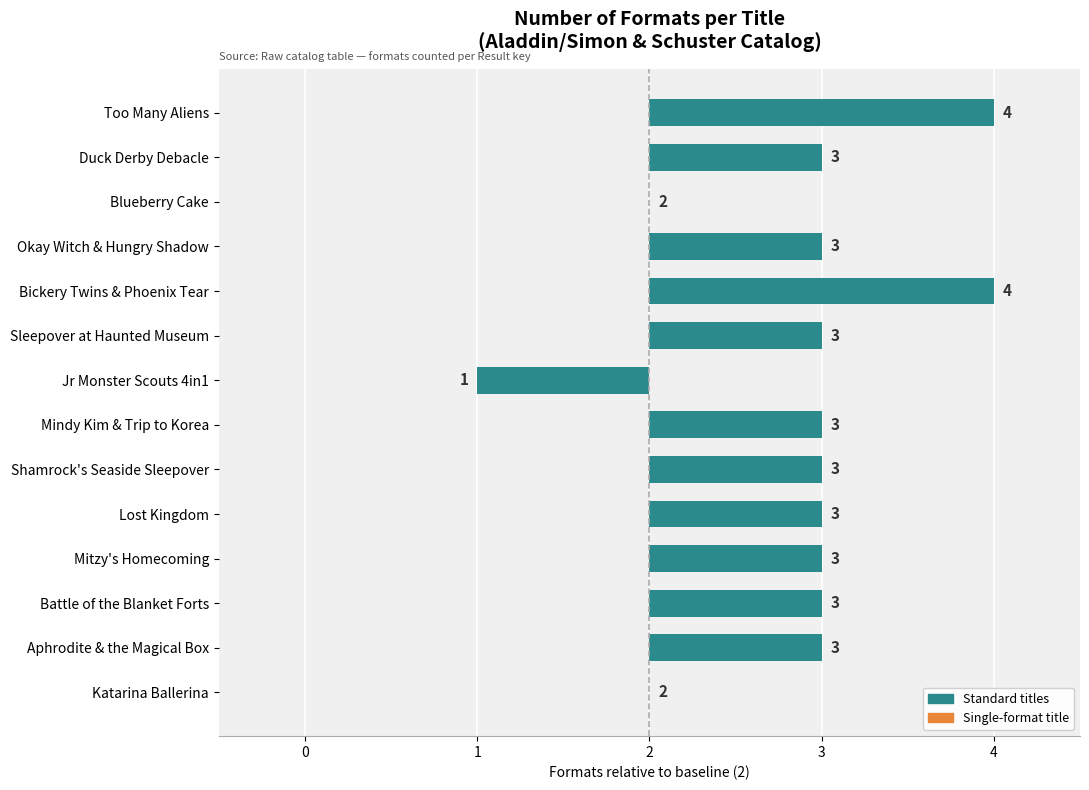

Are the bars horizontal?

Yes